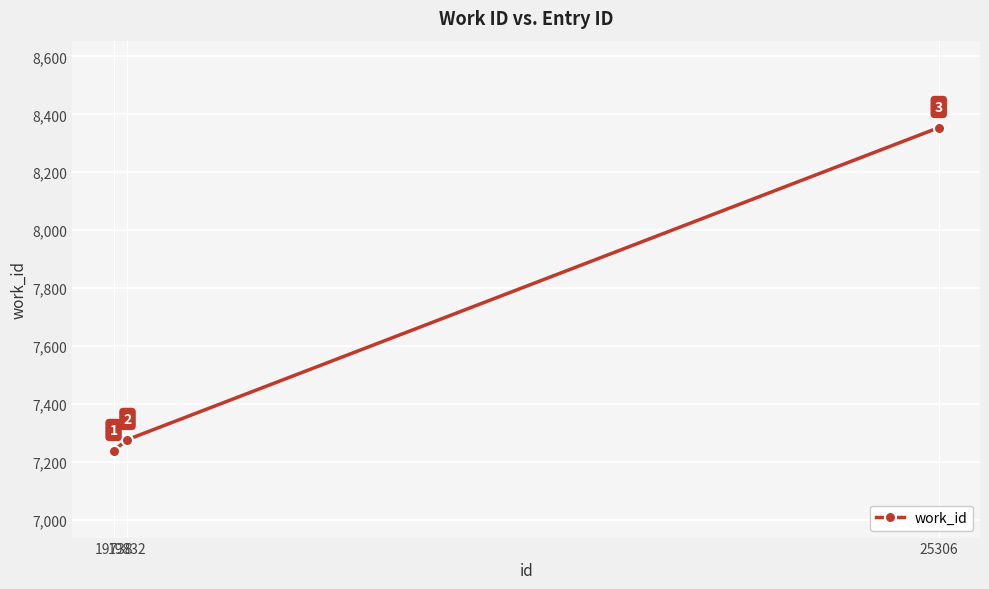

Which label corresponds to the smallest value in the chart?

19738